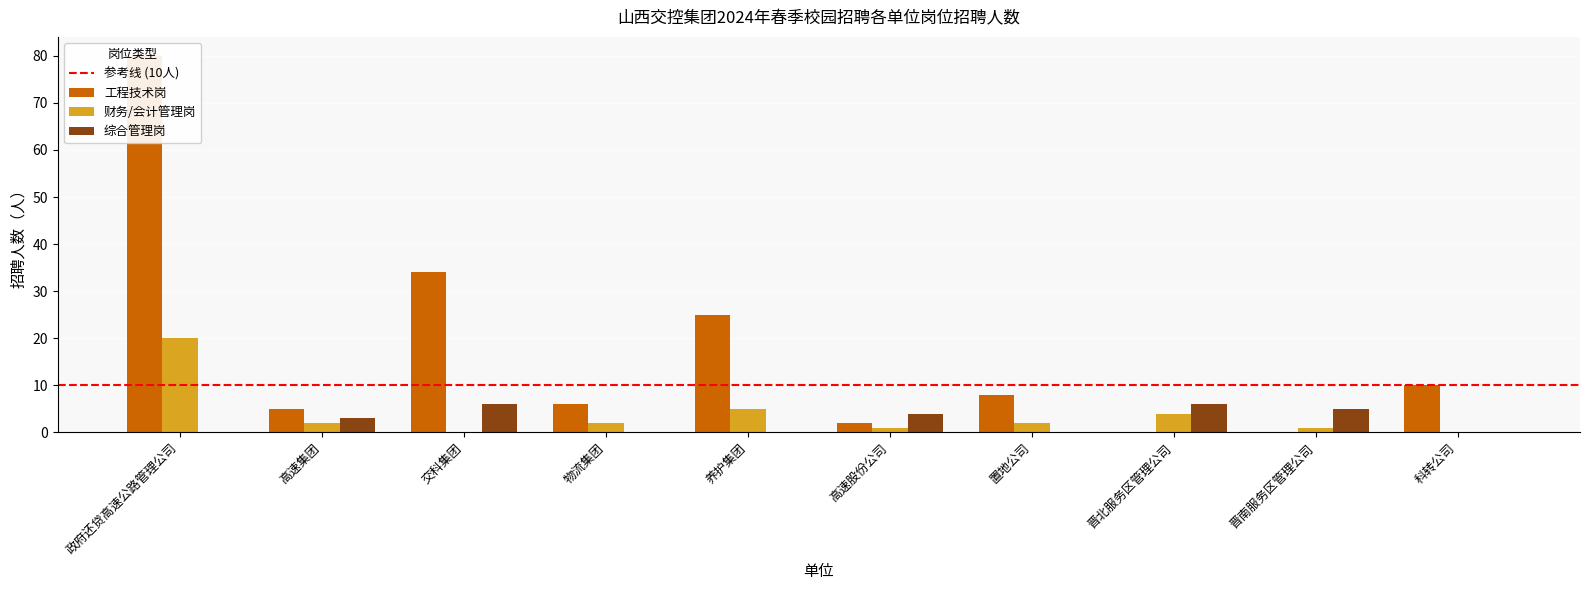

What is the highest value of the 工程技术岗 series?

80